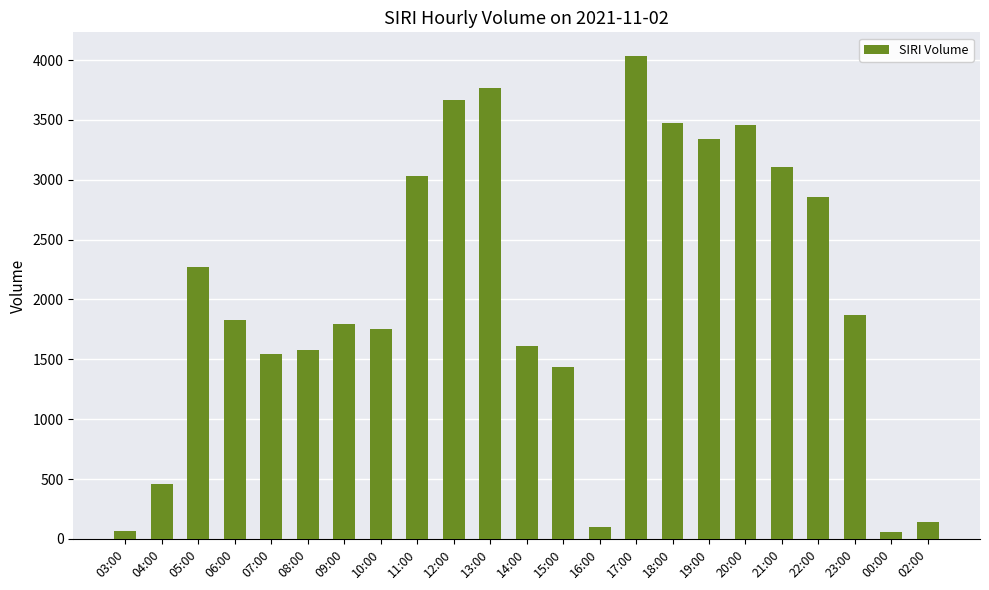

How many bars are there in total?

23